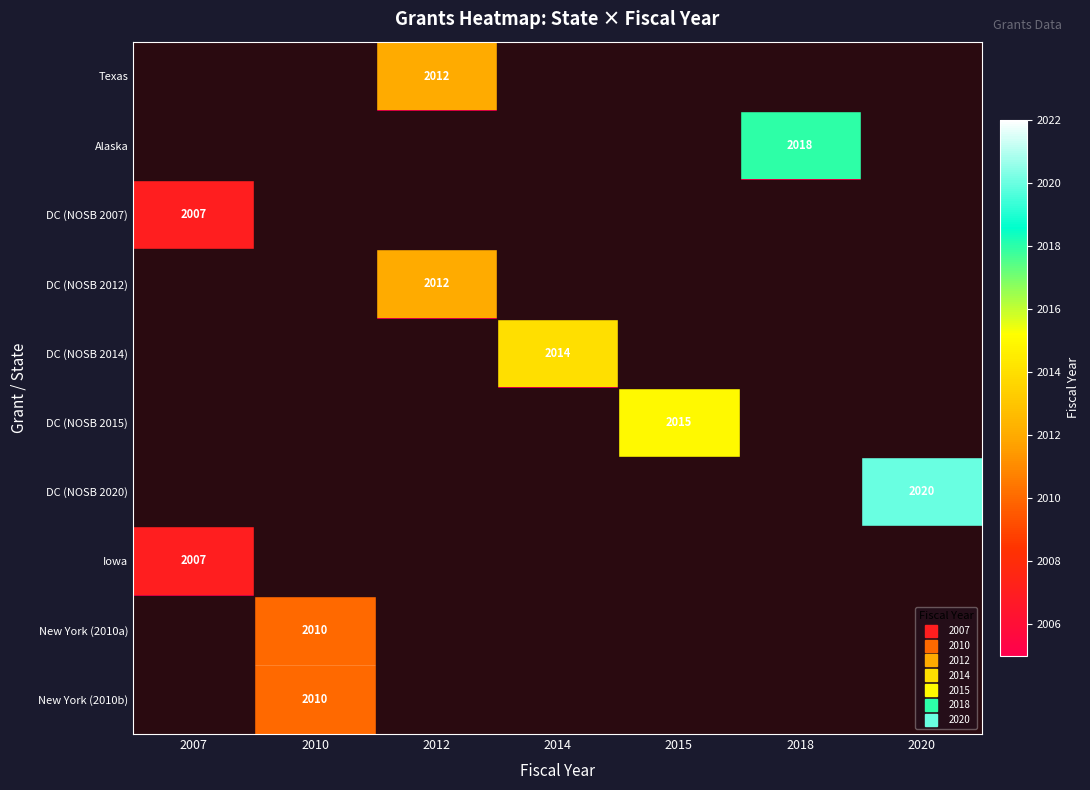

At which label does Iowa reach its minimum?

2010